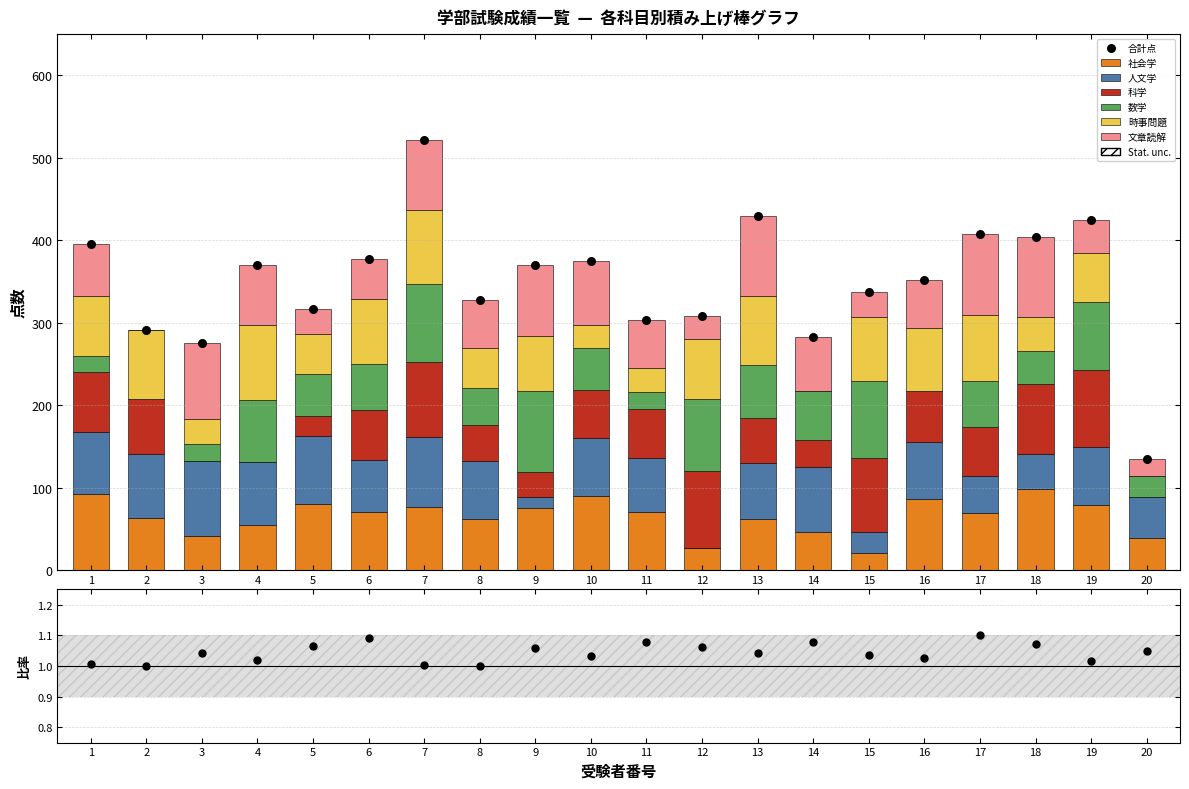

At which category is the sum across all series the highest?

7